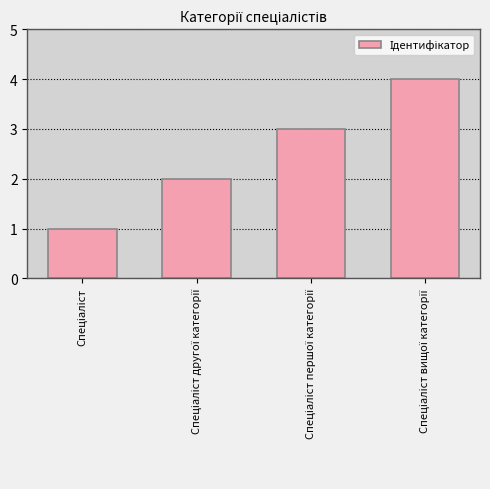

What is the difference between the maximum and minimum values?

3